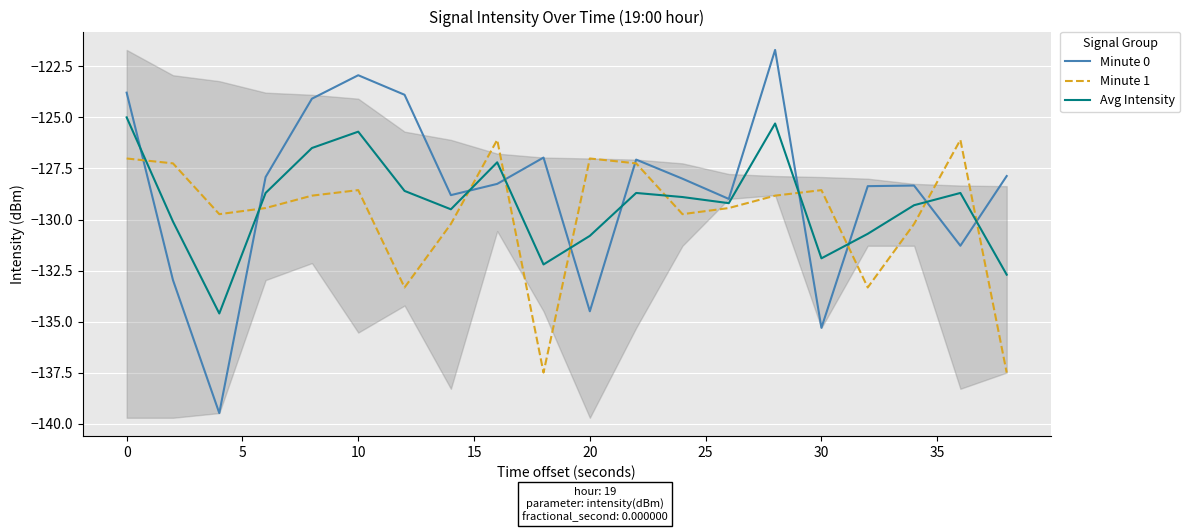

How many times do Minute 0 and Minute 1 cross each other?

10